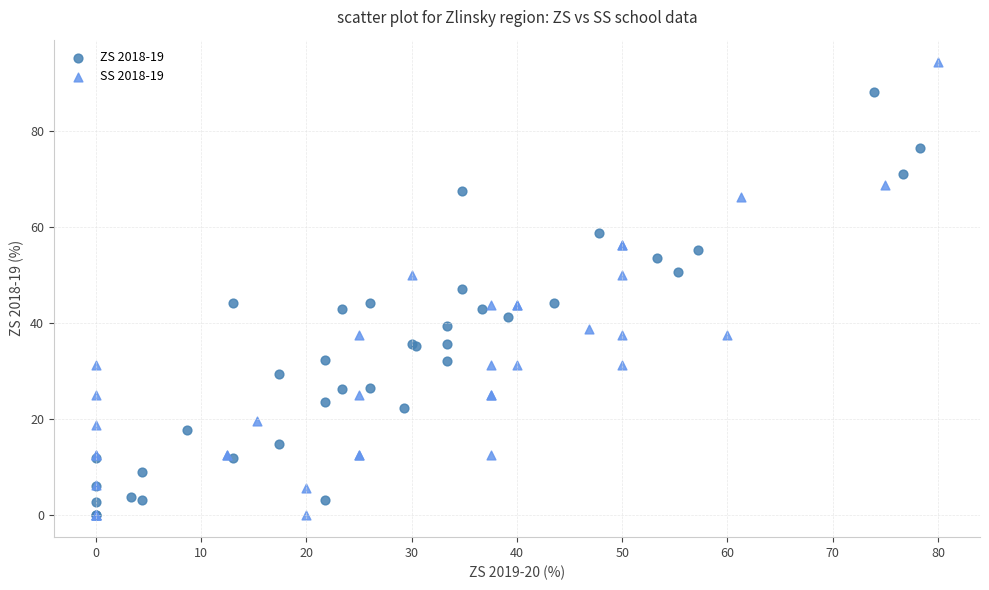

Which series contains the highest Y value?

SS 2018-19